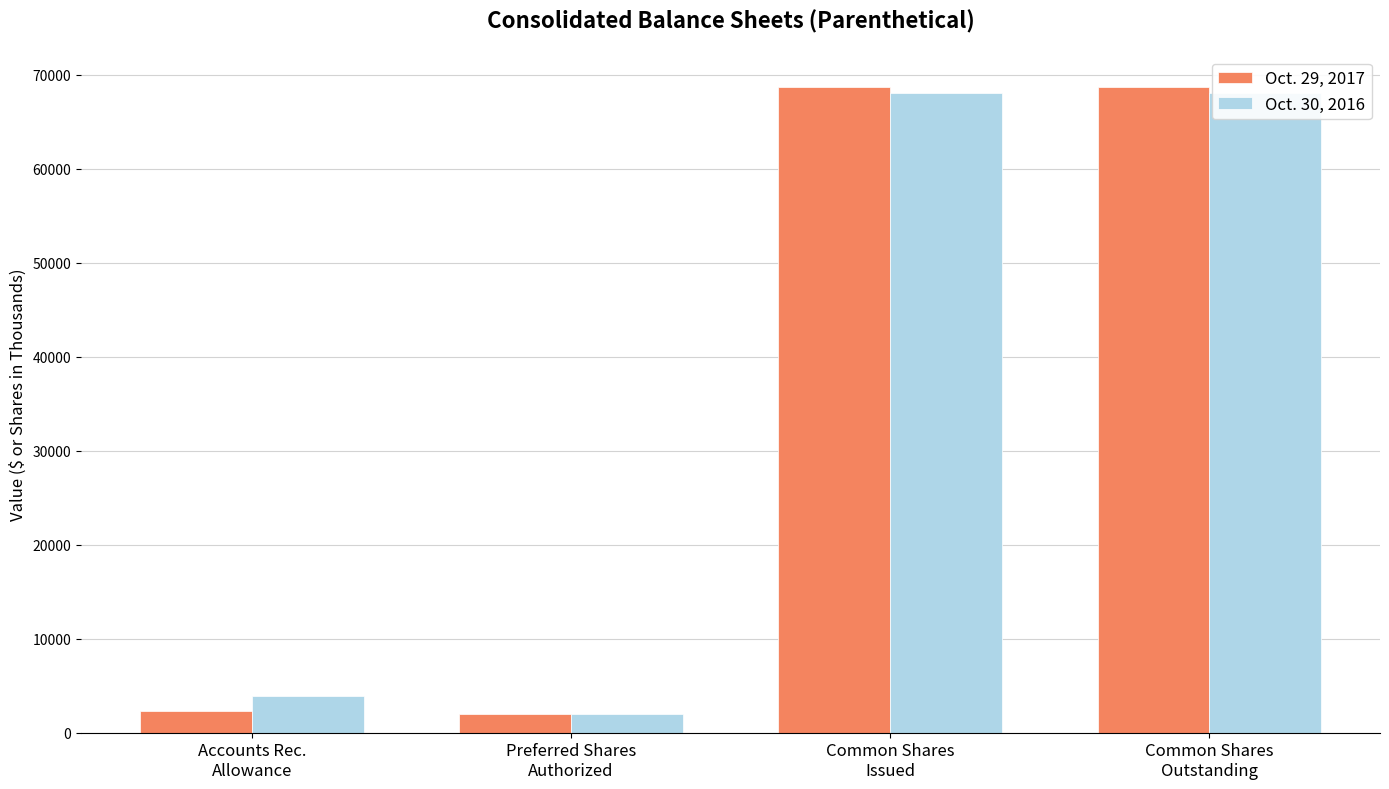

What is the smallest value displayed?

2000